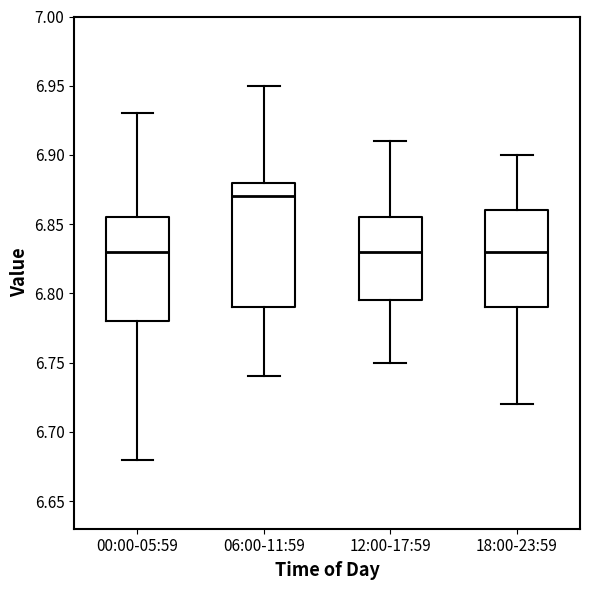

Where does the upper whisker of the box for 12:00-17:59 end on the y-axis? The values are not printed on the chart, so give them approximately, as read against the axis.

6.910